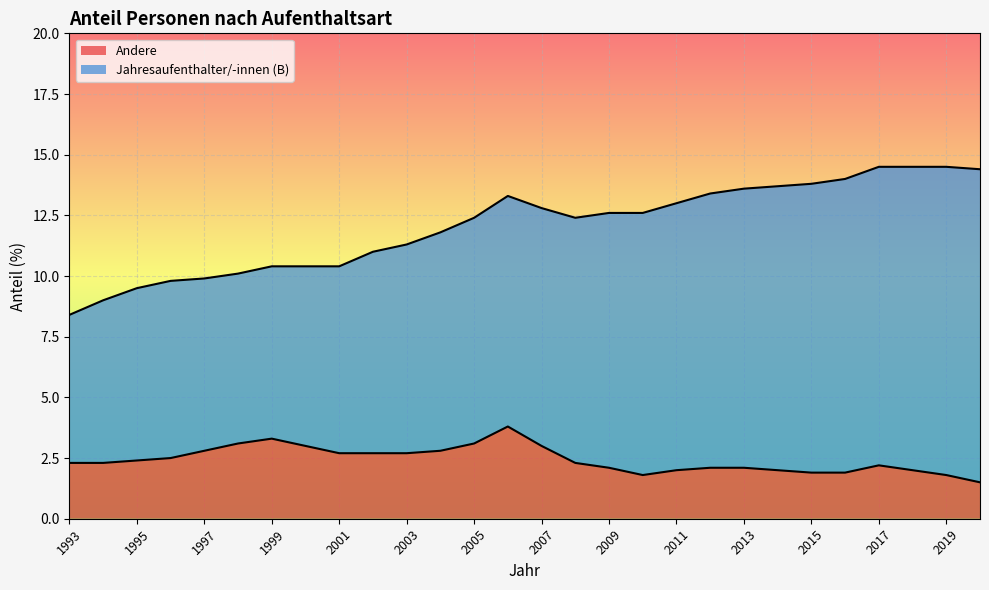

Is it true that the value at 1994 is 0.9?

False